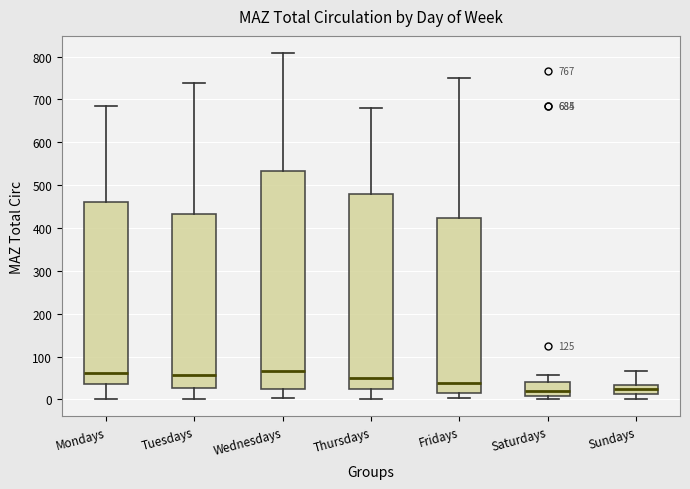

Comparing the boxes themselves (not the whiskers), which one is the tallest?

Wednesdays